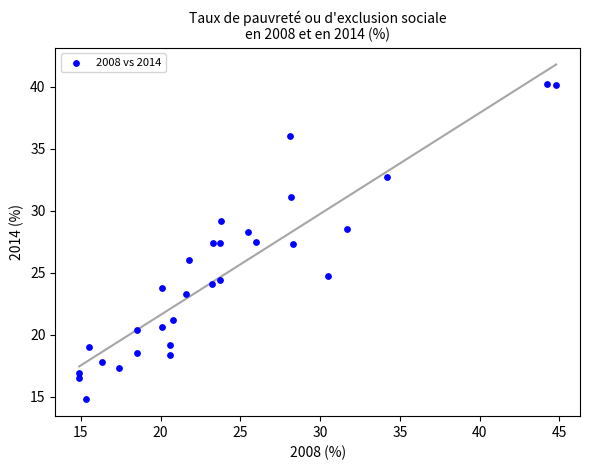

What is the range of X values (max minus min)?

29.9